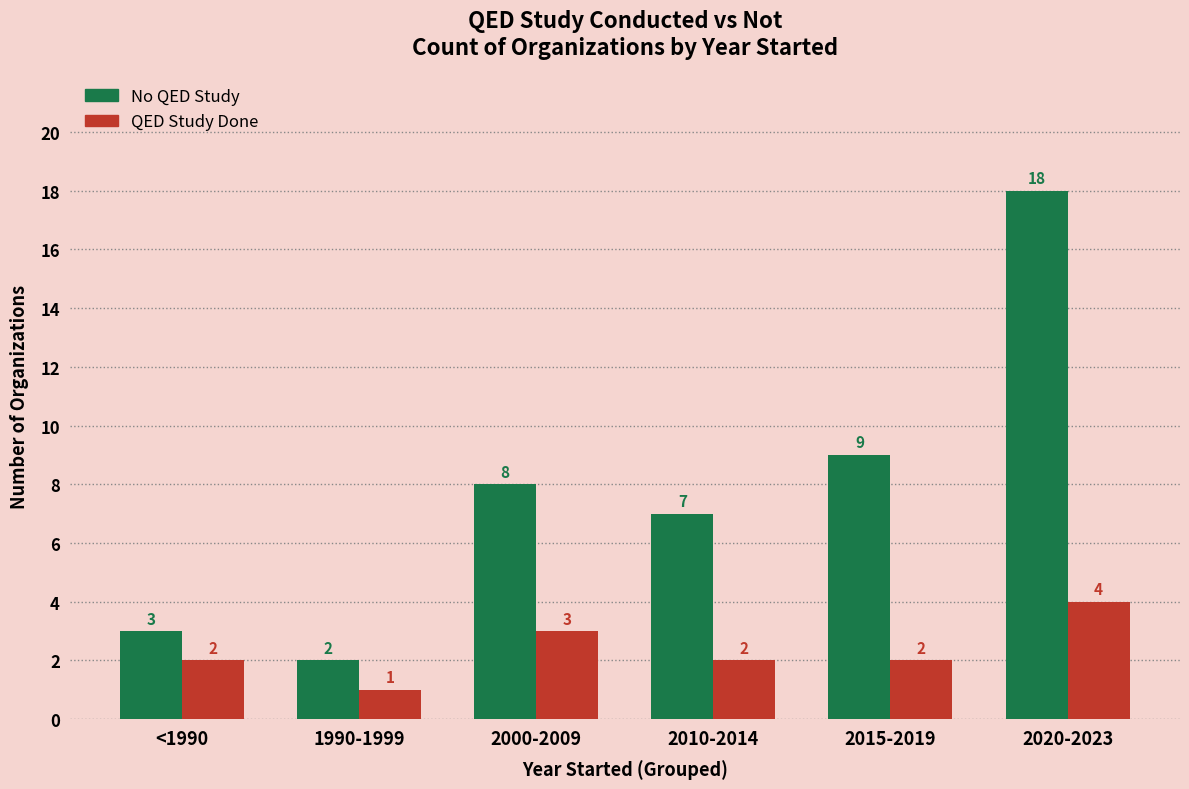

Reading left to right, transcribe all the data shown in this chart.

No QED Study: <1990=3	1990-1999=2	2000-2009=8	2010-2014=7	2015-2019=9	2020-2023=18
QED Study Done: <1990=2	1990-1999=1	2000-2009=3	2010-2014=2	2015-2019=2	2020-2023=4